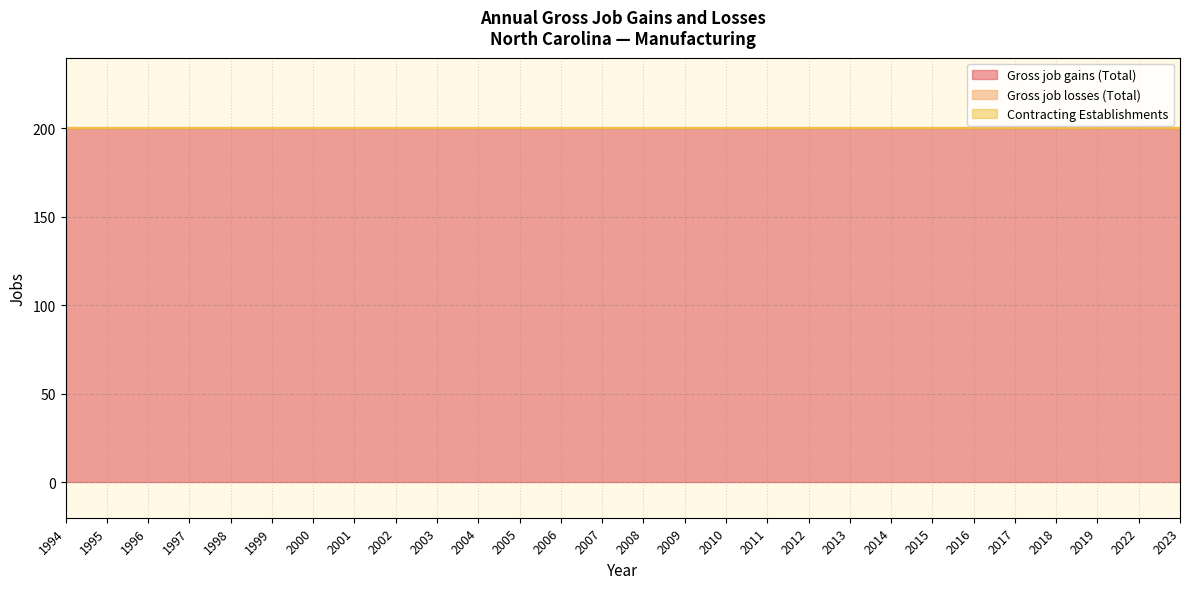

Rank the series at 2019 from lowest to highest value.

Gross job losses (Total), Contracting Establishments, Gross job gains (Total)